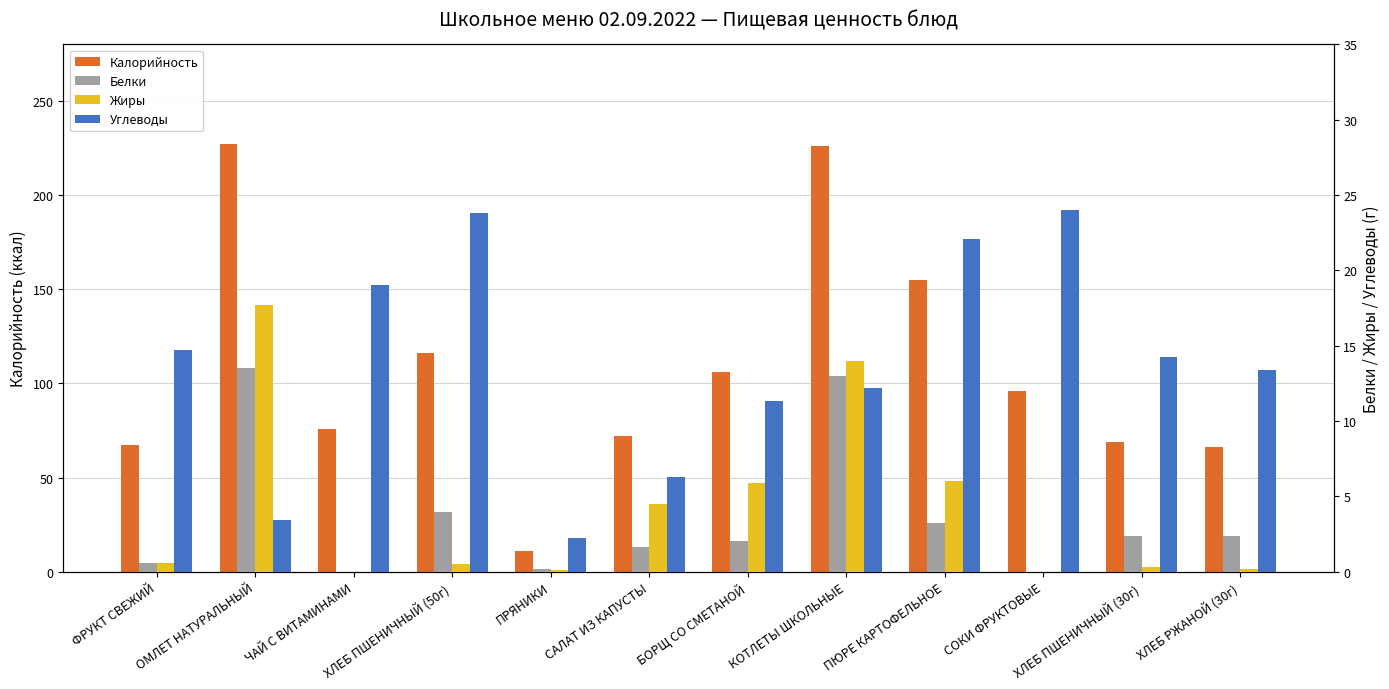

The value of Углеводы at БОРЩ СО СМЕТАНОЙ is 4.7. True or false?

False